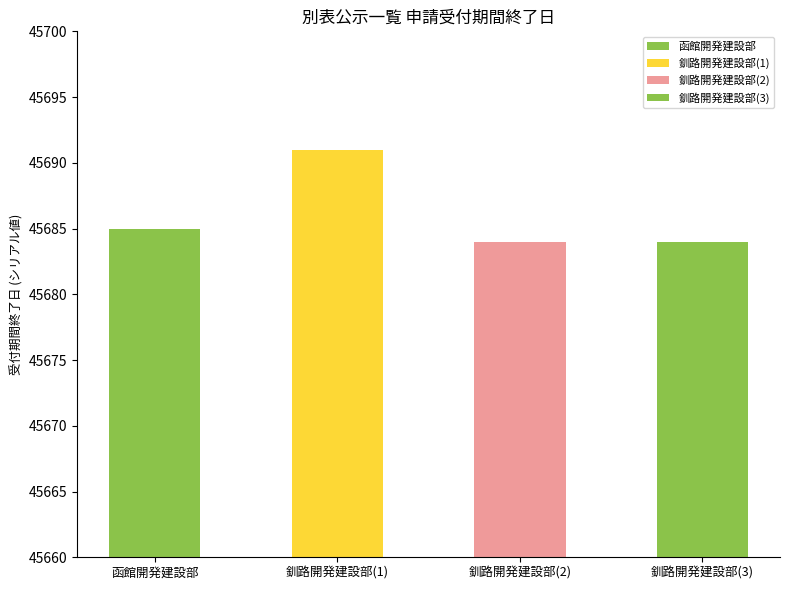

What is the difference between the maximum and minimum values?

7